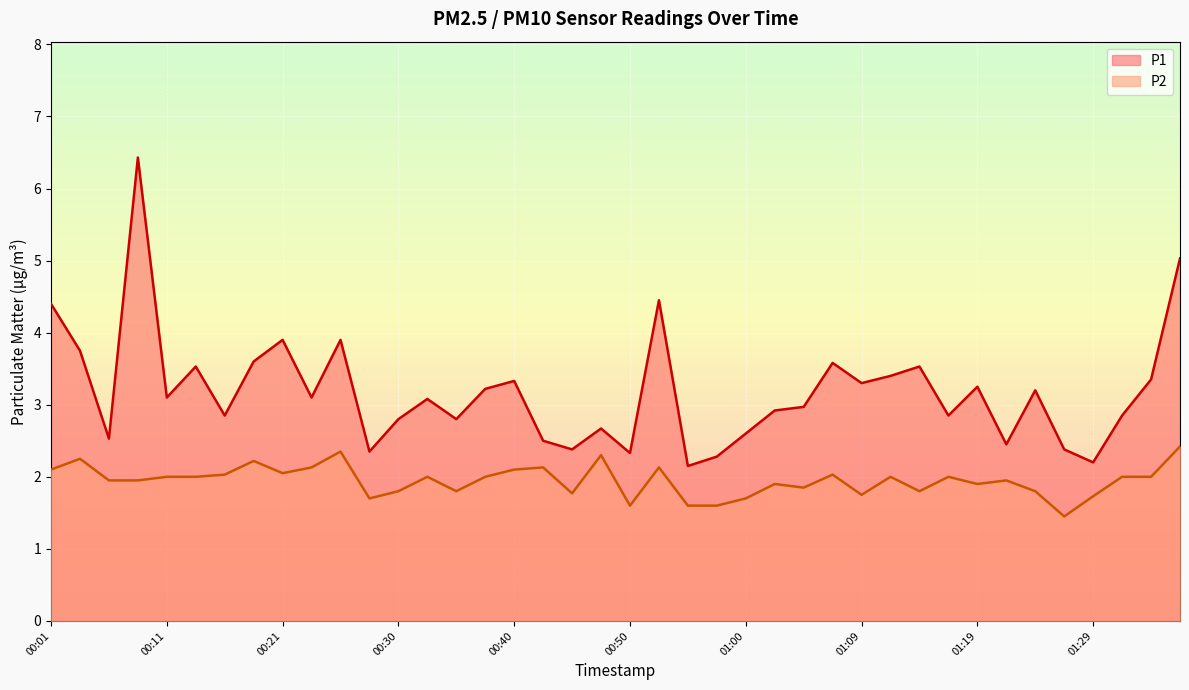

What is the maximum value shown in the chart?

6.4